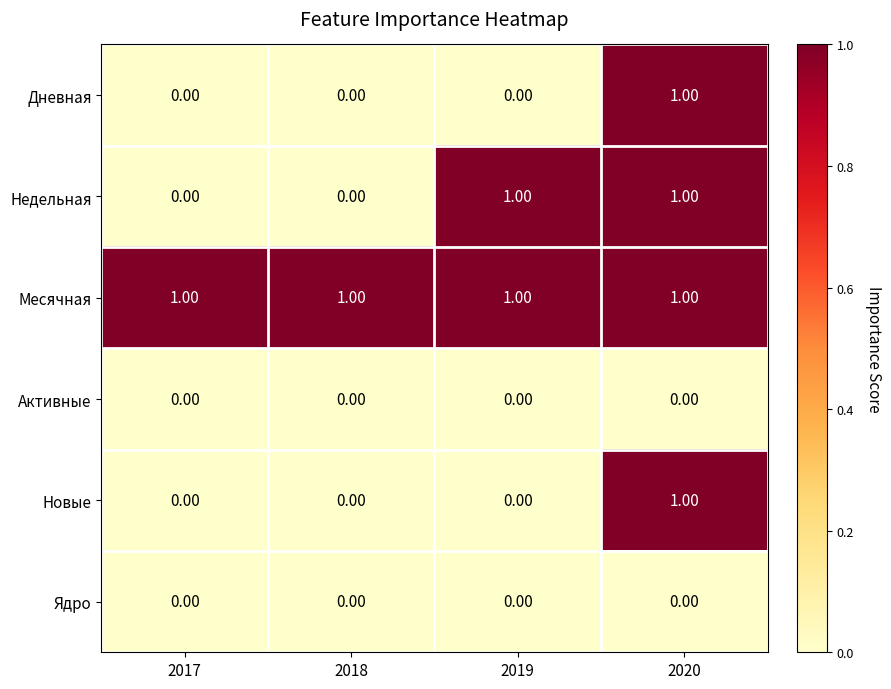

At how many categories does at least one series exceed 0?

4